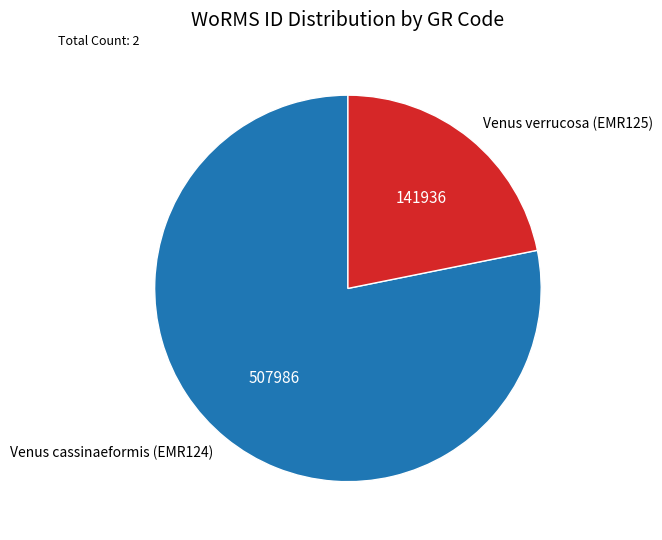

What is the smallest slice in the pie chart?

Venus verrucosa (EMR125)